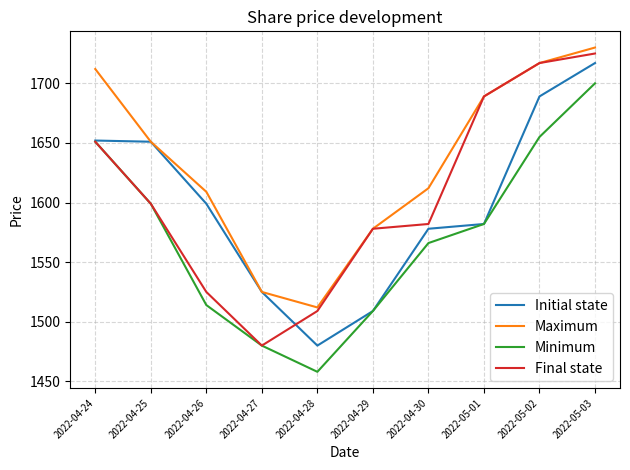

What is the lowest value of the Initial state series?

1480